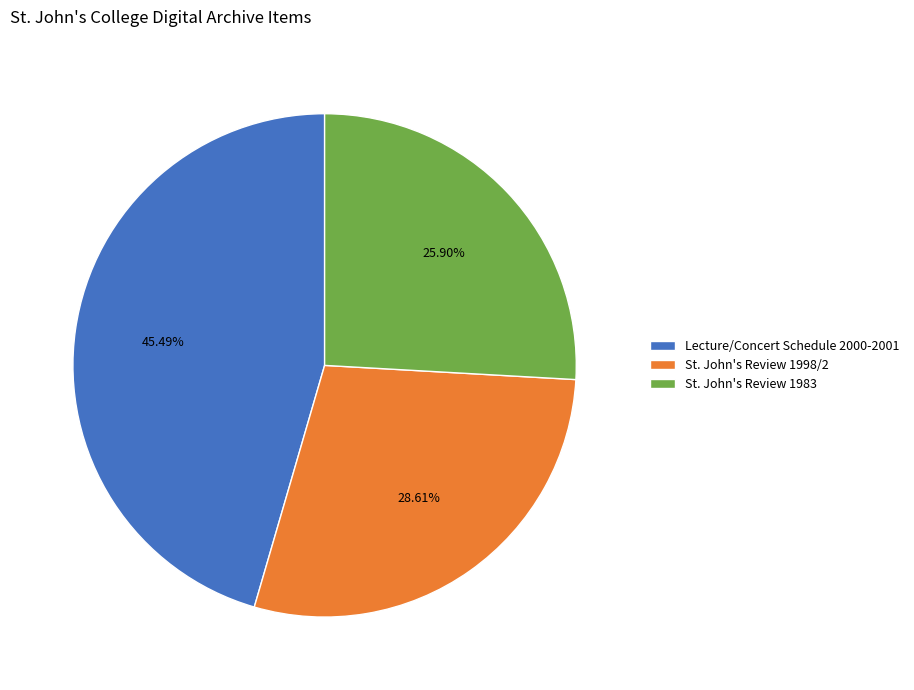

Count the number of slices in the pie.

3